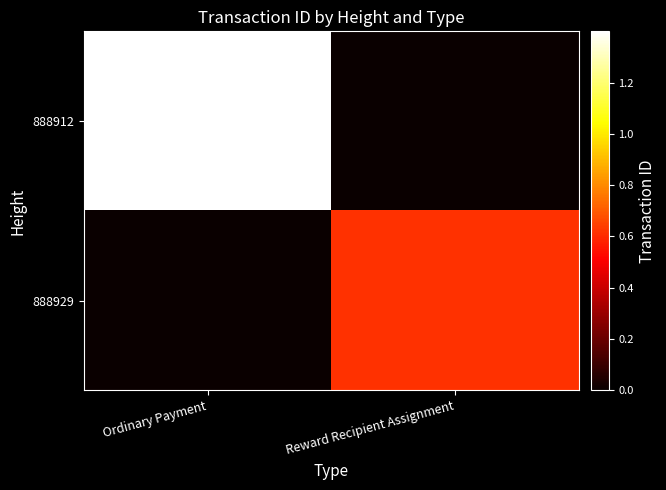

Reading left to right, what are all the values shown in this chart?

888912: Ordinary Payment=13997508878669359104	Reward Recipient Assignment=0
888929: Ordinary Payment=0	Reward Recipient Assignment=6153373842407607296